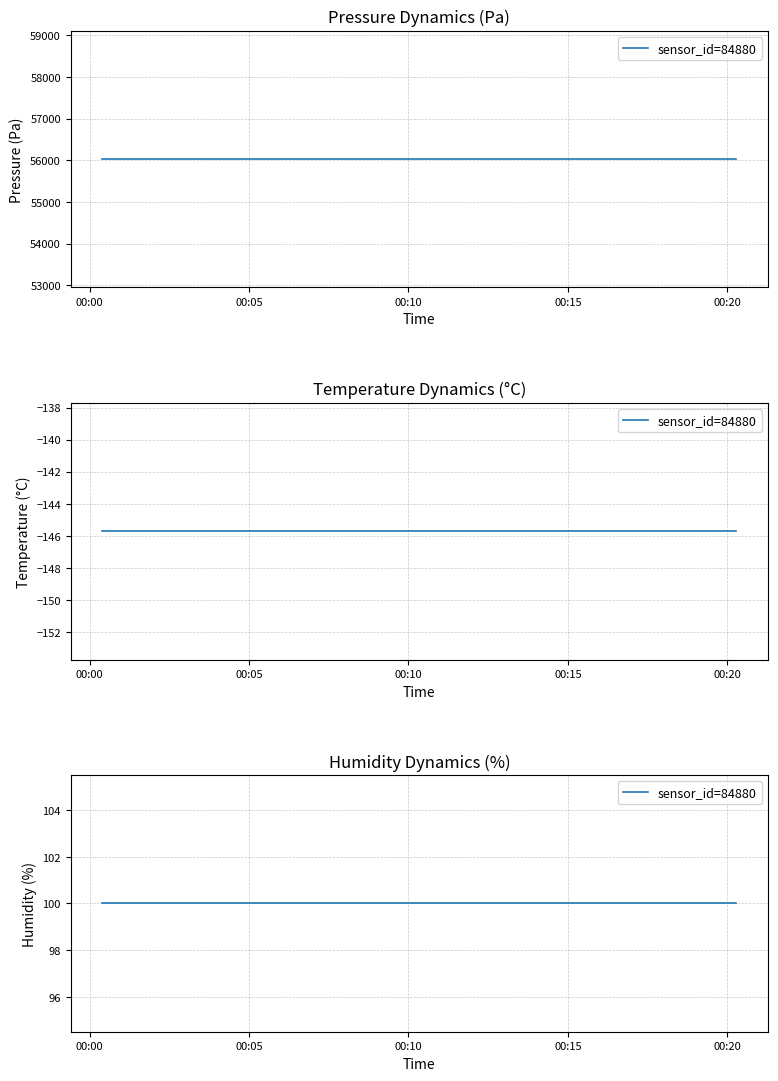

True or false: humidity has more than 0 interior local peaks.

False